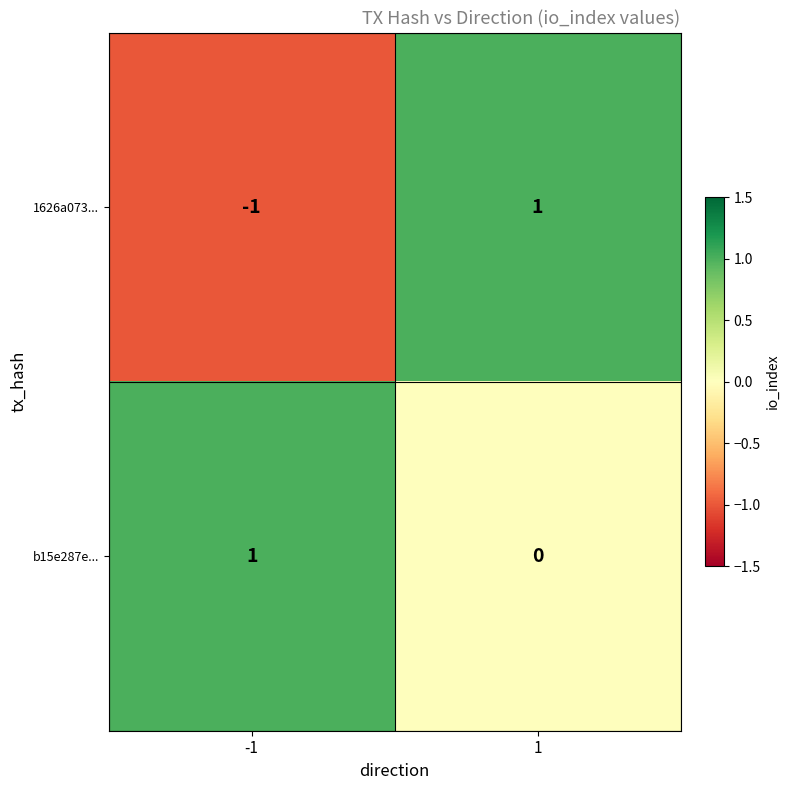

Rank the series at 1 from lowest to highest value.

b15e287e..., 1626a073...